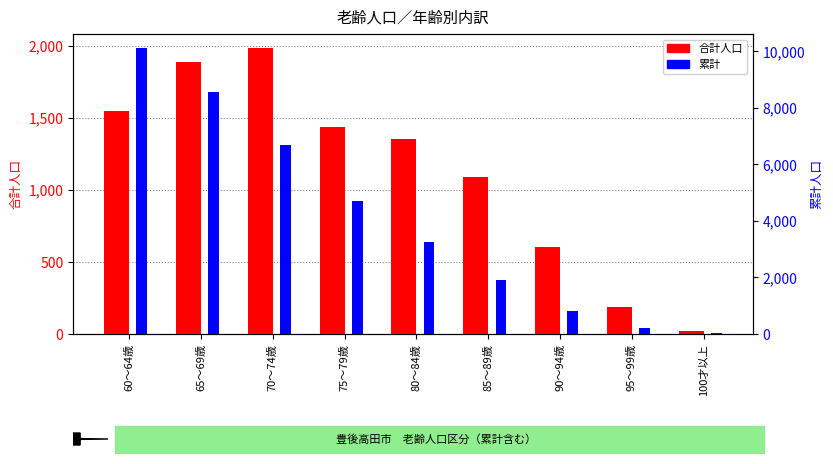

Is the value of 累計 at 70～74歳 greater than the value of 合計人口 at 60～64歳?

Yes